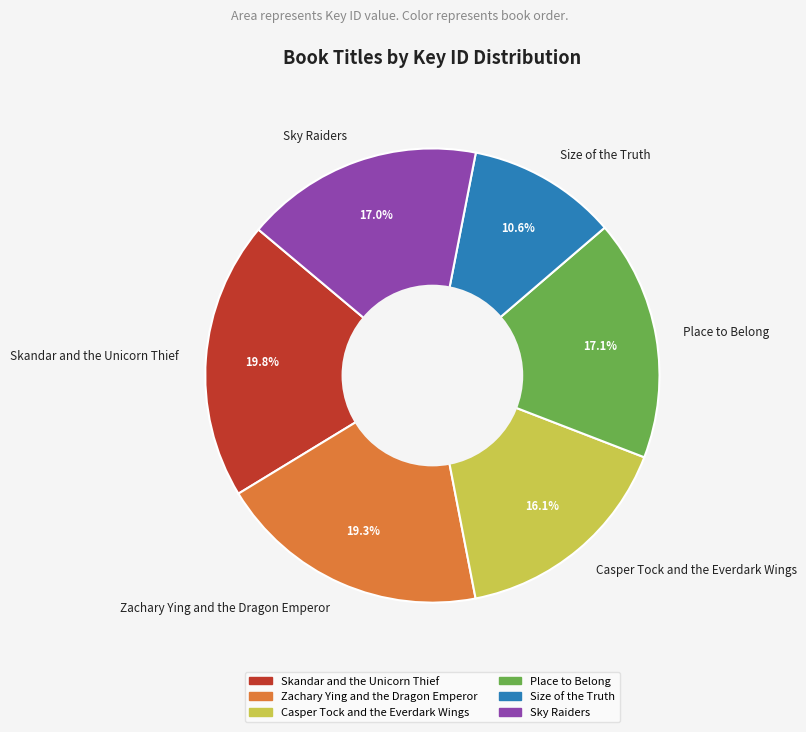

To the nearest percent, what is the average slice percentage?

17%